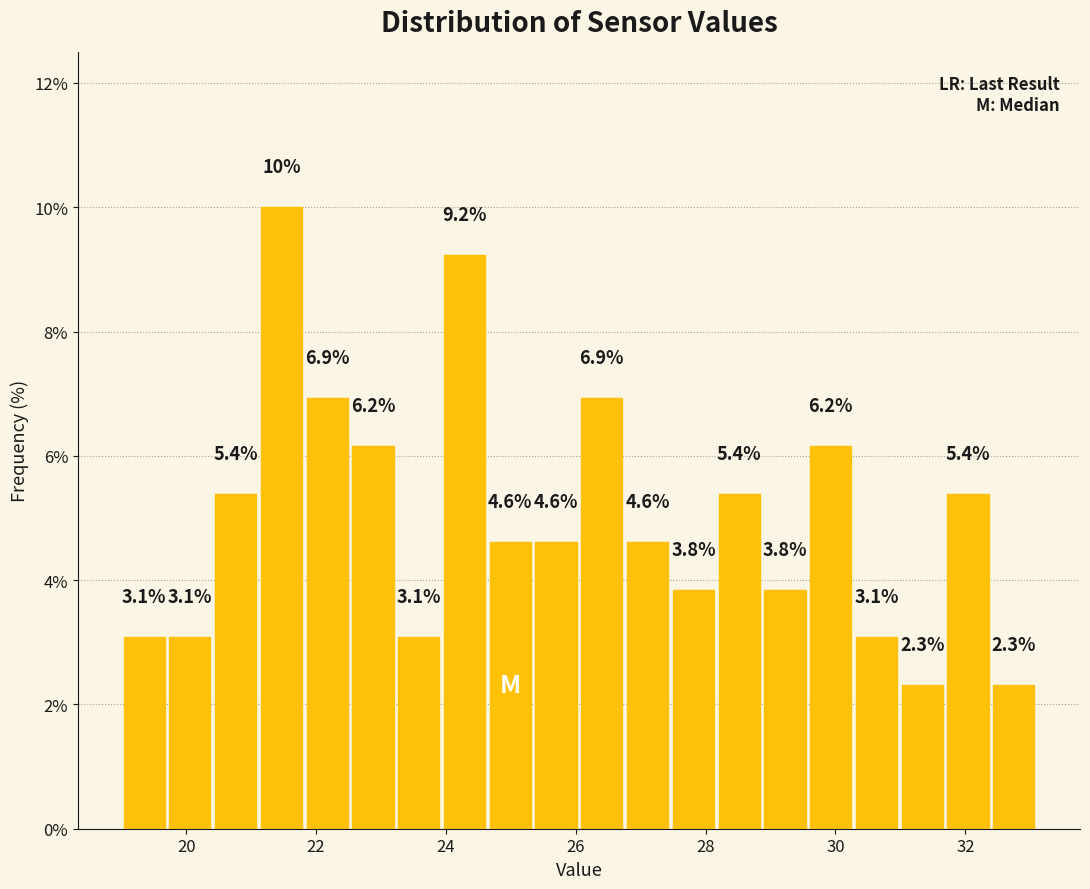

Around what value on the x-axis is the tallest bar? Give the approximate position of its centre, as read against the axis.

21.4